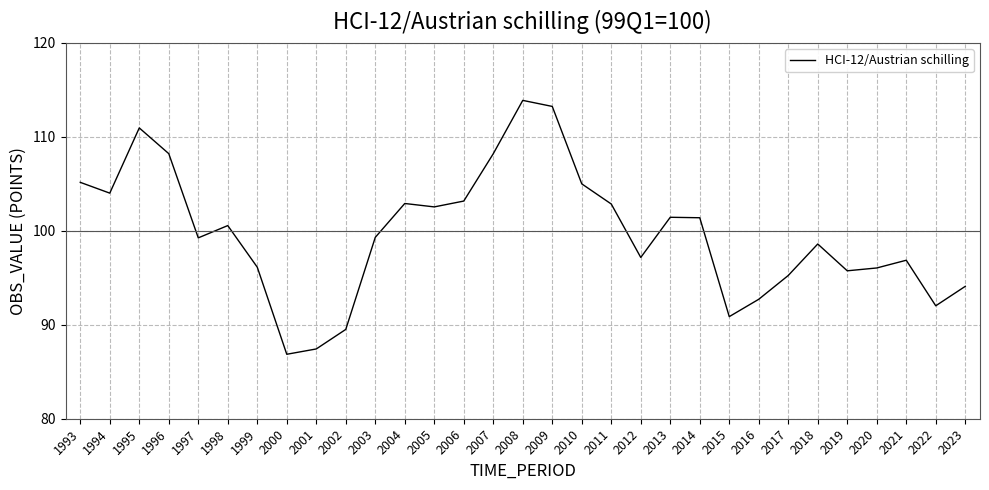

What value does the data have at 2009?

113.2